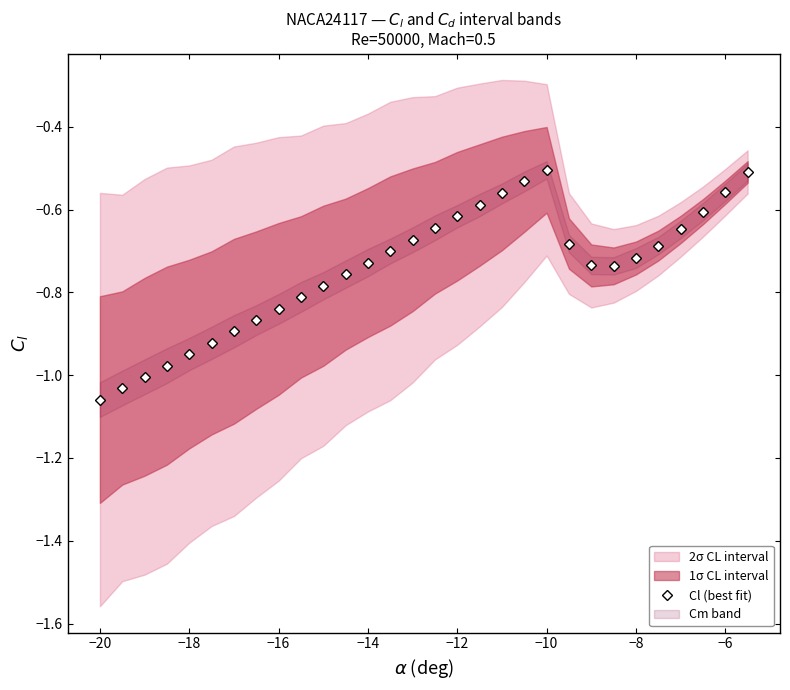

Does the chart display data point markers on the line(s)?

Yes